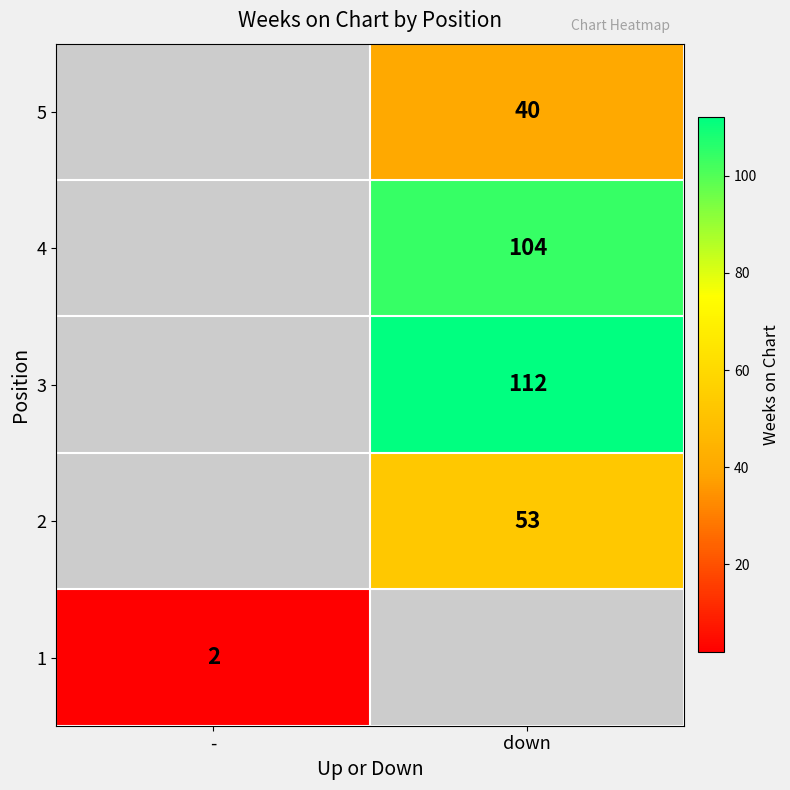

At how many categories does at least one series exceed 2?

1